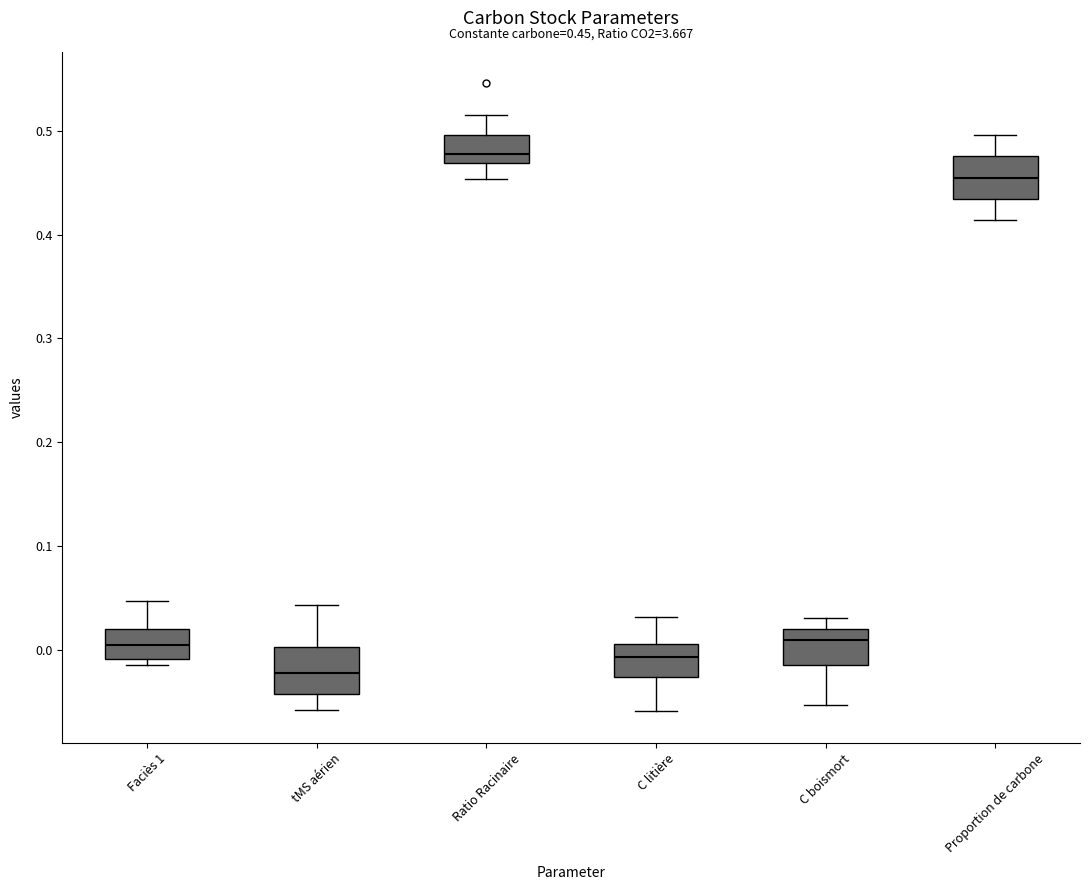

Which box has the highest median line?

Ratio Racinaire